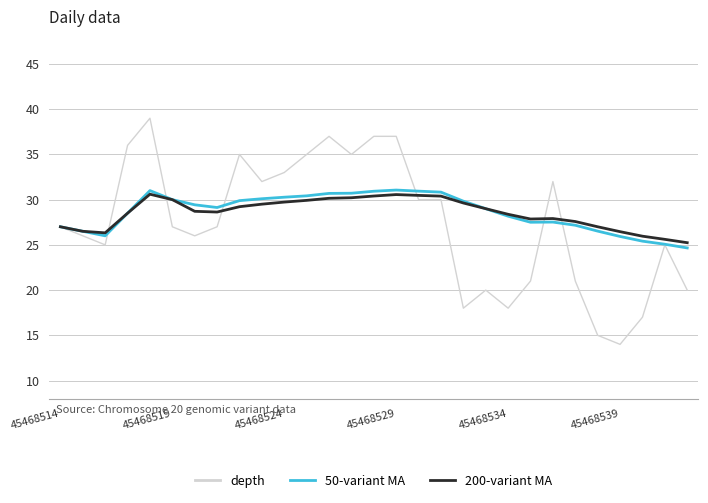

What is the maximum value shown in the chart?

39.0